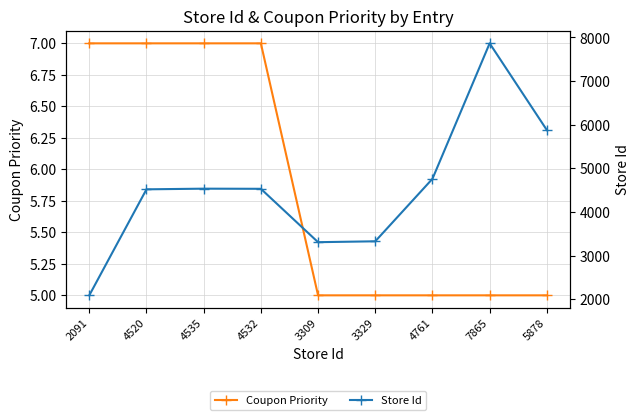

Does the chart have visible grid lines?

Yes